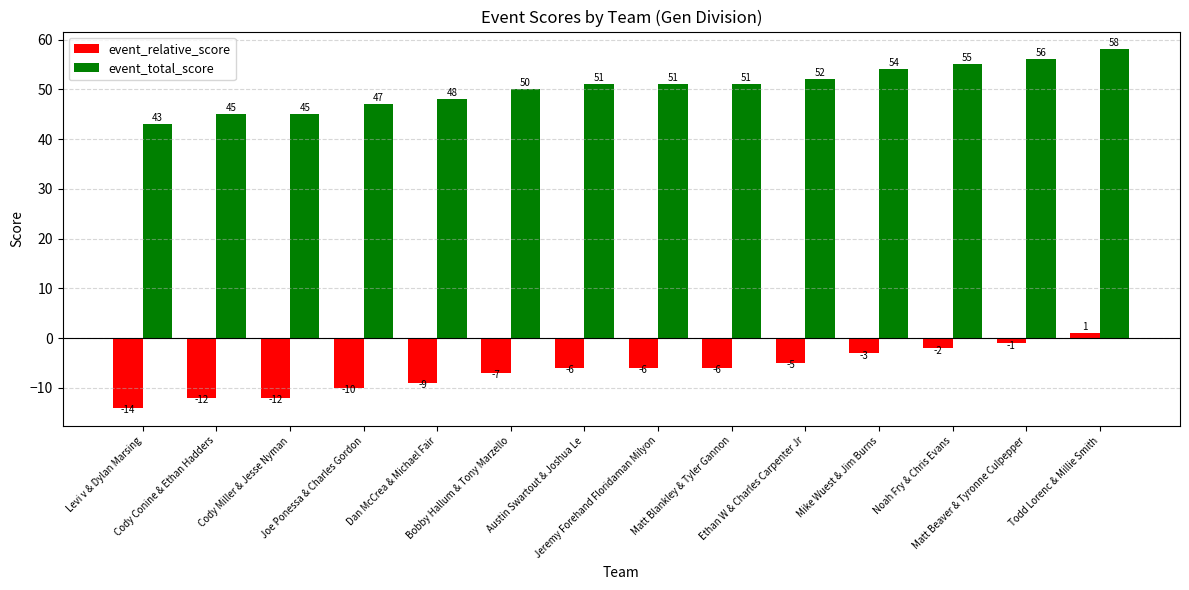

What is the label of the 9th bar from the left?

Matt Blankley & Tyler Gannon